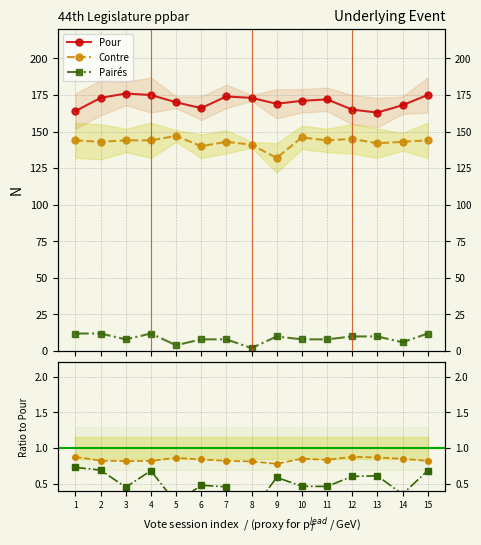

What is the highest value of the Pour series?

176.0